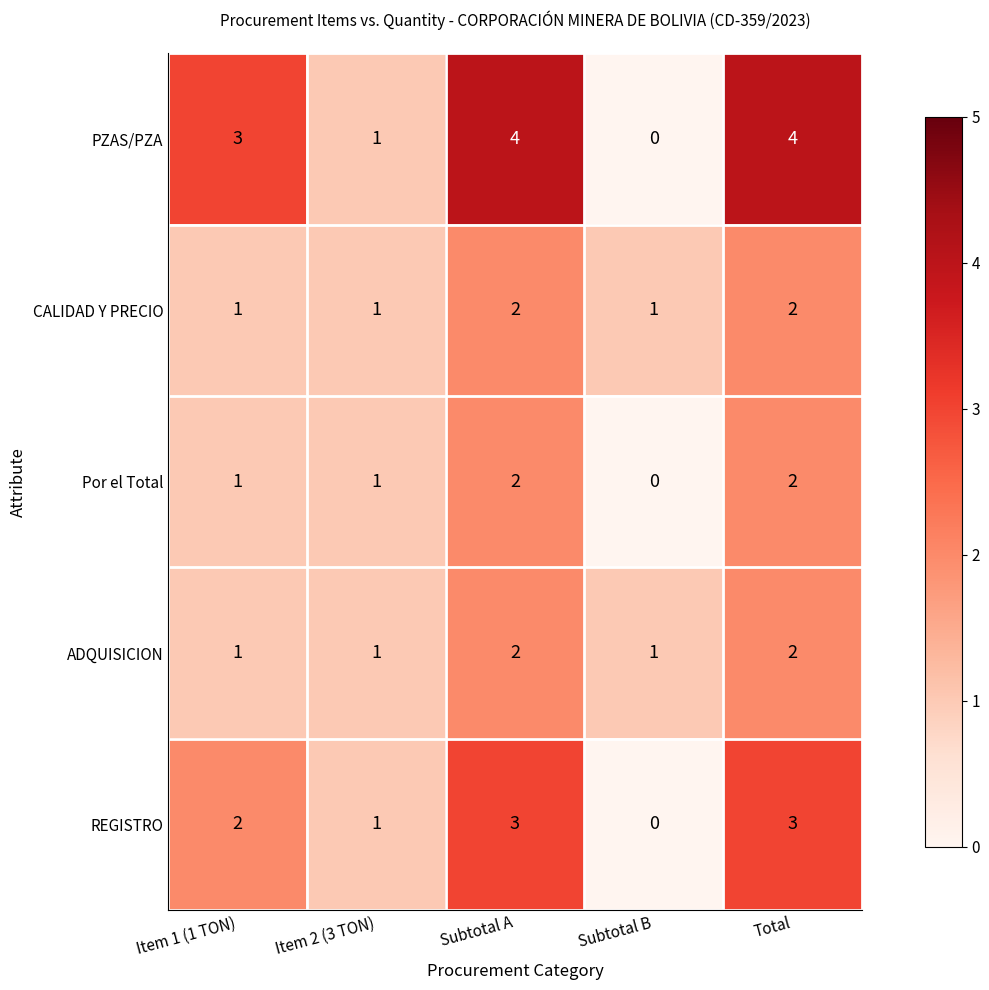

The value of CALIDAD Y PRECIO at Total is 2. True or false?

True